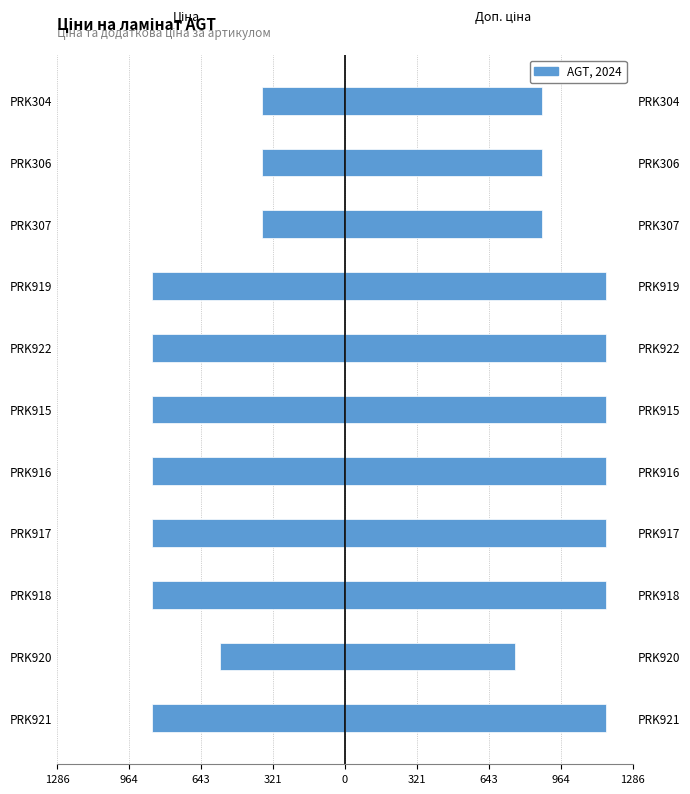

What is the value of the Ціна bar at the 6th from the left?

-862.8